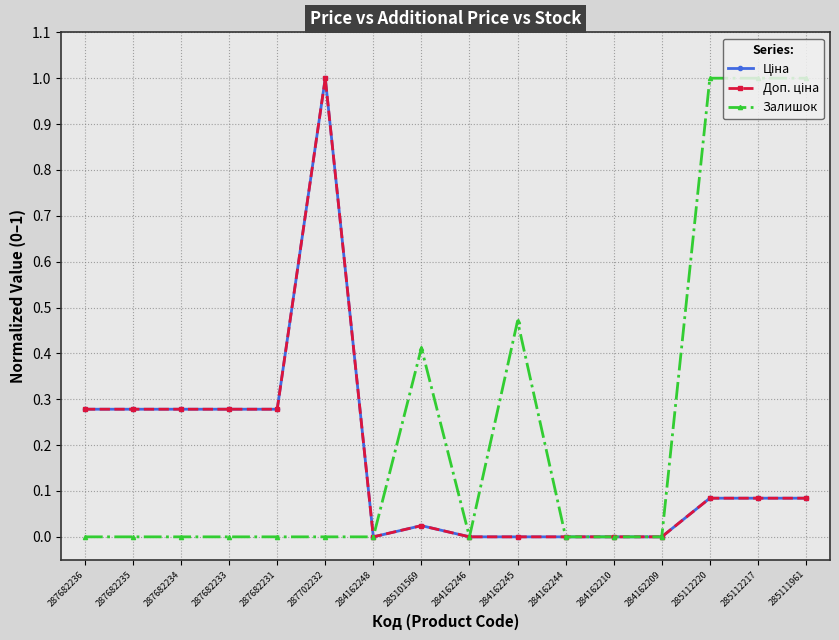

Which has a higher value, 284162209 or 287682236?

287682236